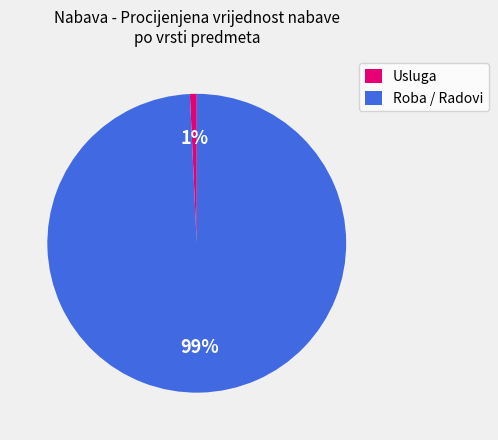

Which category has the biggest portion of the pie?

Roba / Radovi